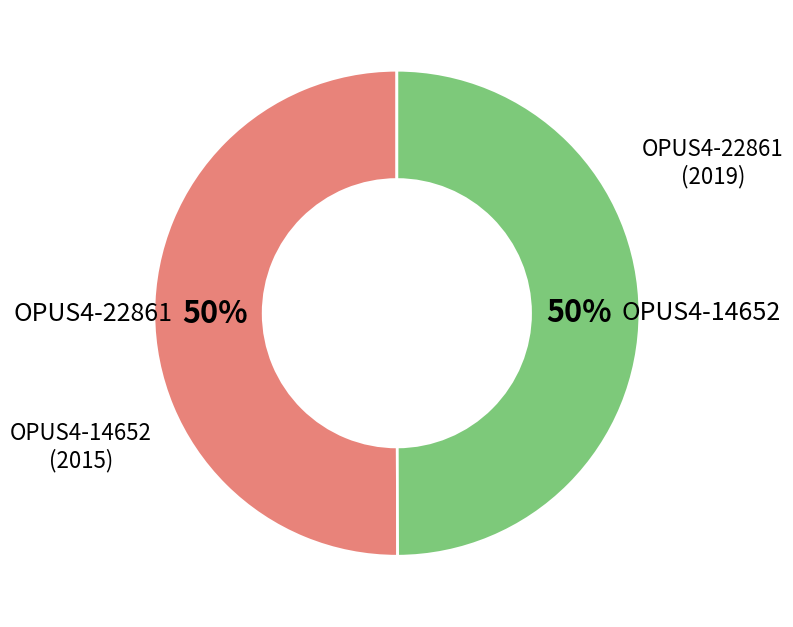

To the nearest percent, what is the average slice percentage?

50%